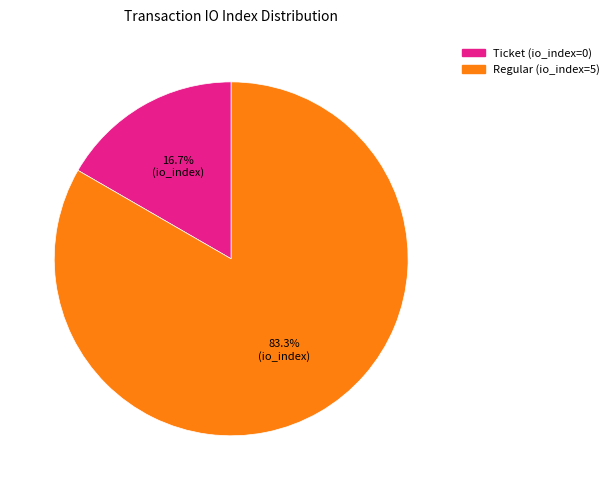

Which slice represents more than half of the pie?

Regular (io_index=5)